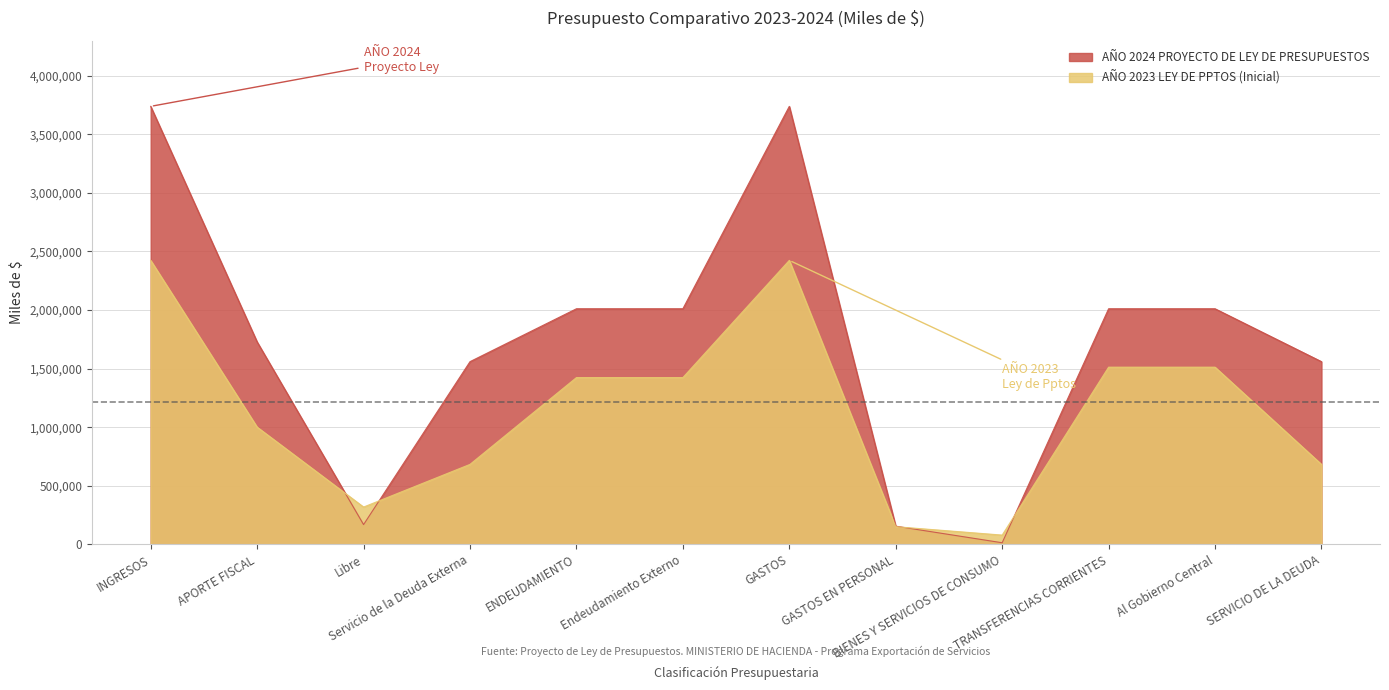

The AÑO 2023 LEY DE PPTOS (Inicial) series shows 128733 at Libre. True or false?

False